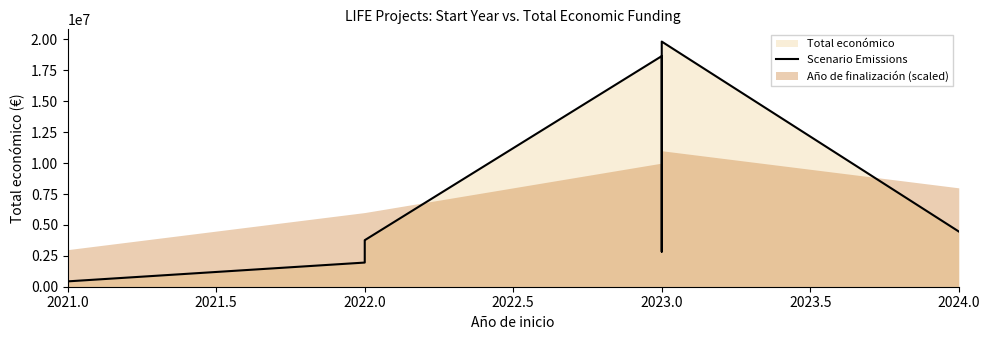

What is the difference between the maximum and minimum values?

19396676